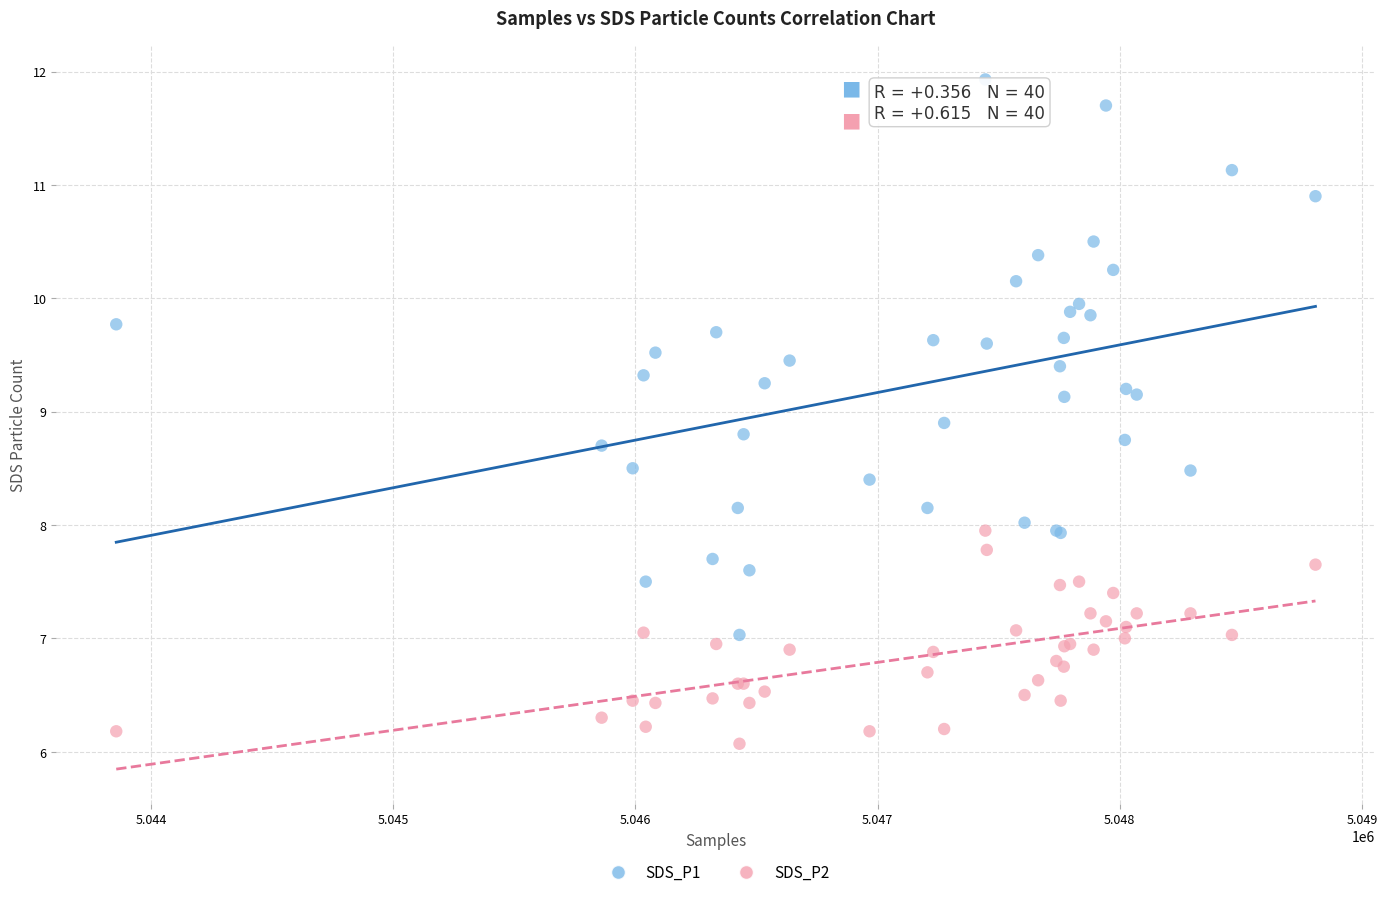

Which series reaches the minimum Y coordinate?

SDS_P2